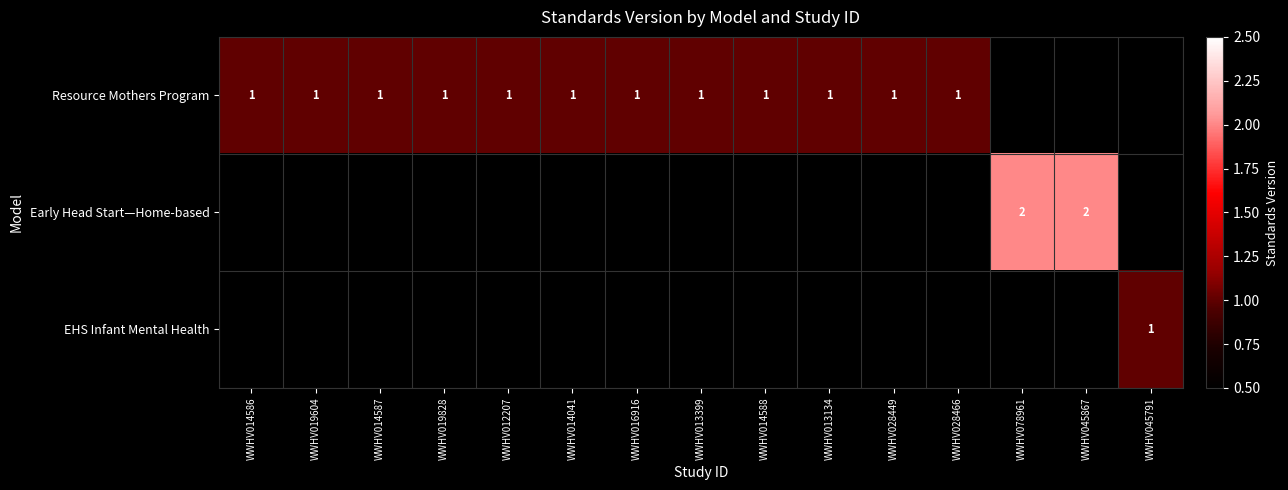

What is the smallest value displayed?

1.0